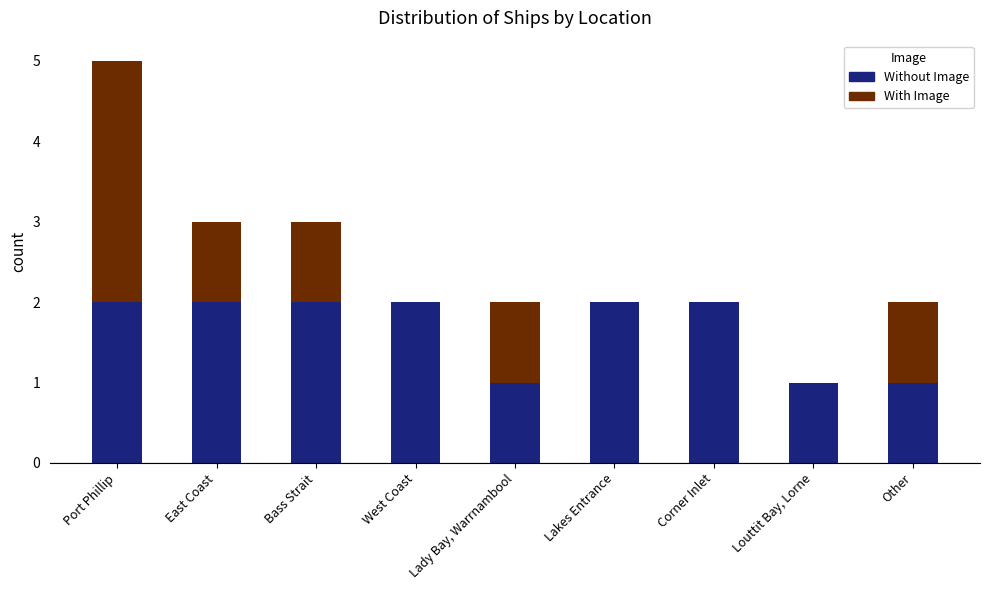

What is the total value across all series at Port Phillip?

5